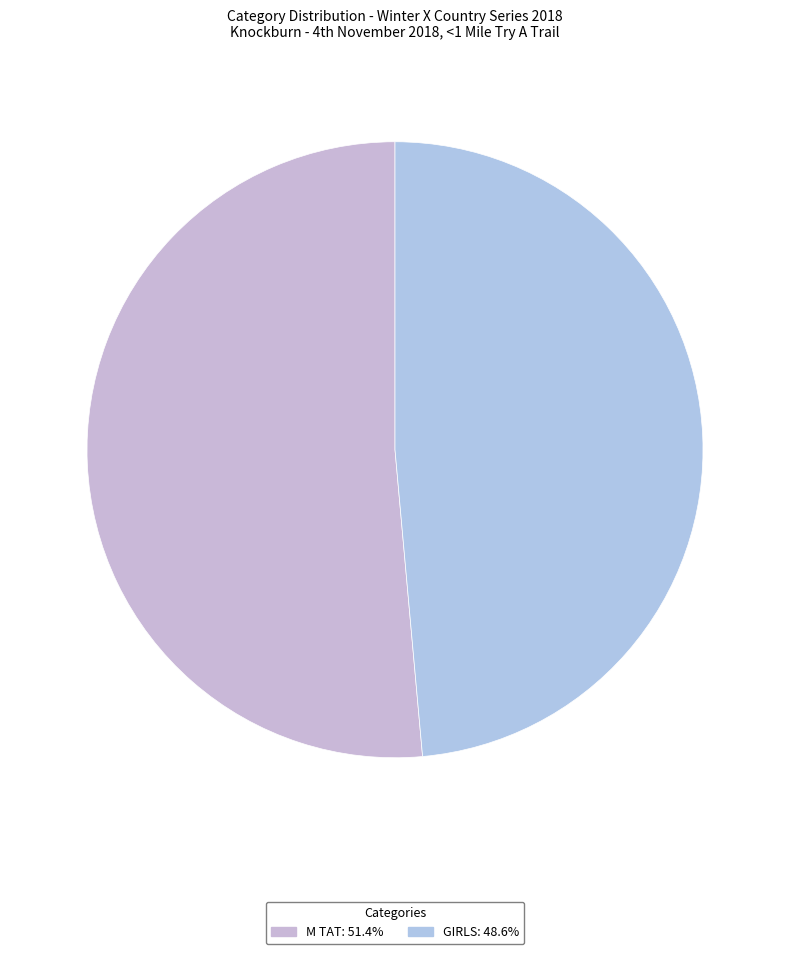

Count the number of slices in the pie.

2